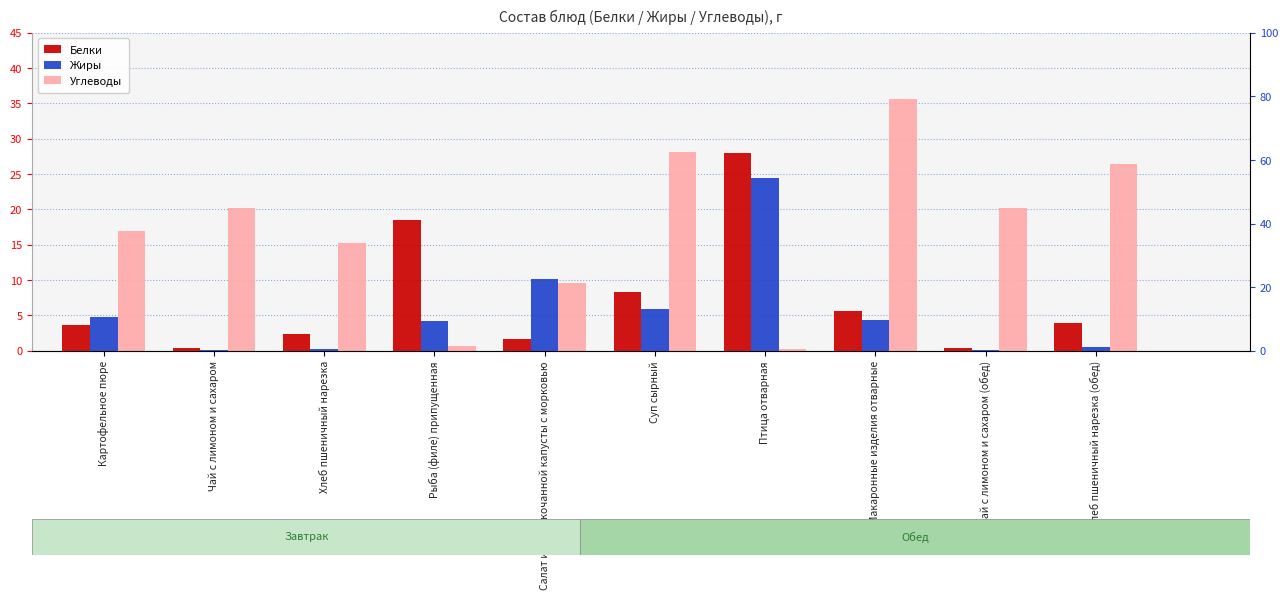

Reading right to left, what are all the values shown in this chart?

Белки: Хлеб пшеничный нарезка (обед)=4.0	Чай с лимоном и сахаром (обед)=0.5	Макаронные изделия отварные=5.6	Птица отварная=28.0	Суп сырный=8.3	Салат из белокочанной капусты с морковью=1.7	Рыба (филе) припущенная=18.6	Хлеб пшеничный нарезка=2.4	Чай с лимоном и сахаром=0.5	Картофельное пюре=3.7
Жиры: Хлеб пшеничный нарезка (обед)=0.5	Чай с лимоном и сахаром (обед)=0.1	Макаронные изделия отварные=4.3	Птица отварная=24.5	Суп сырный=5.9	Салат из белокочанной капусты с морковью=10.1	Рыба (филе) припущенная=4.2	Хлеб пшеничный нарезка=0.3	Чай с лимоном и сахаром=0.1	Картофельное пюре=4.8
Углеводы: Хлеб пшеничный нарезка (обед)=26.5	Чай с лимоном и сахаром (обед)=20.2	Макаронные изделия отварные=35.6	Птица отварная=0.2	Суп сырный=28.1	Салат из белокочанной капусты с морковью=9.6	Рыба (филе) припущенная=0.6	Хлеб пшеничный нарезка=15.2	Чай с лимоном и сахаром=20.2	Картофельное пюре=16.9